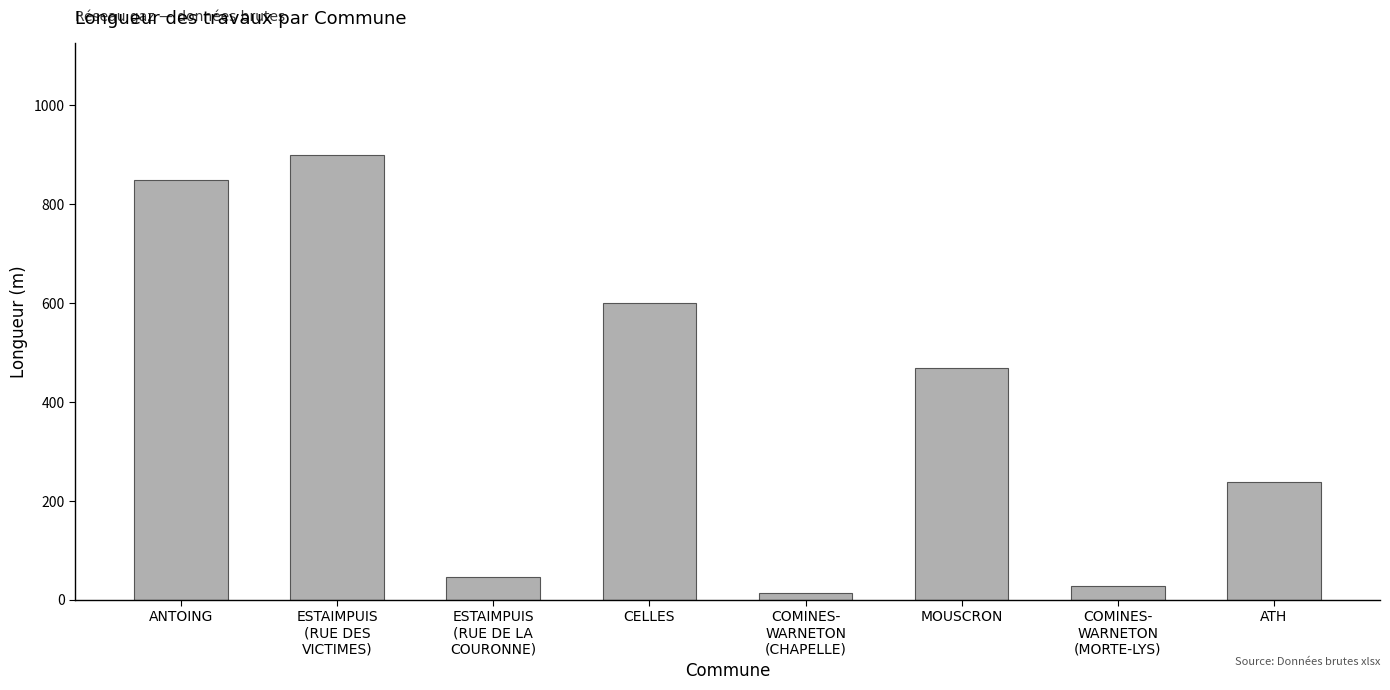

How many data points are less than 469?

4